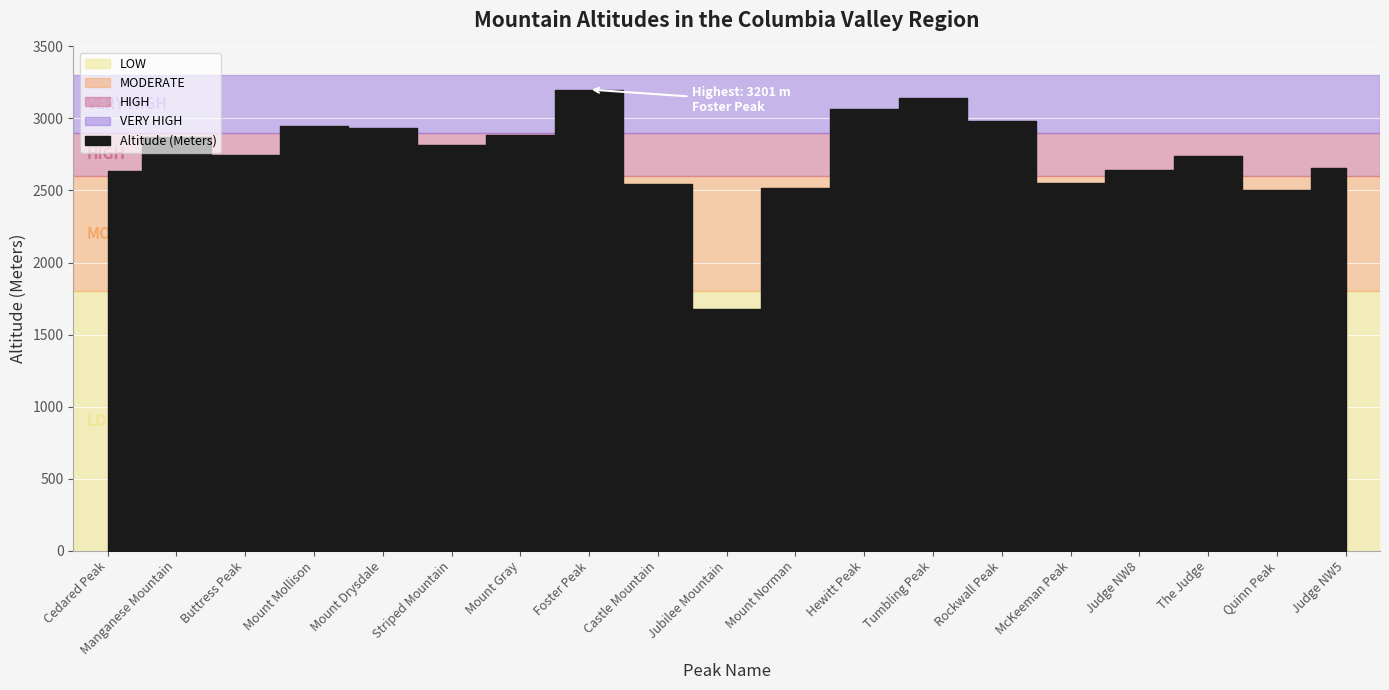

What is the label of the 10th point from the right?

Jubilee Mountain